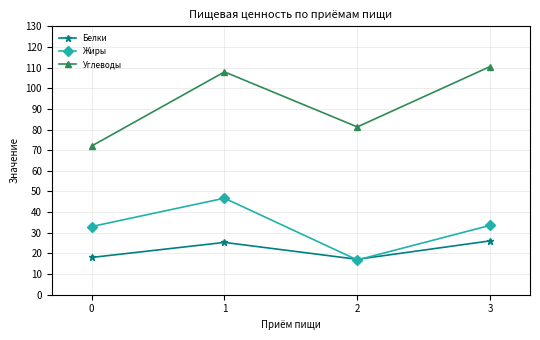

True or false: Белки has a value of 26.1 at 3.

True